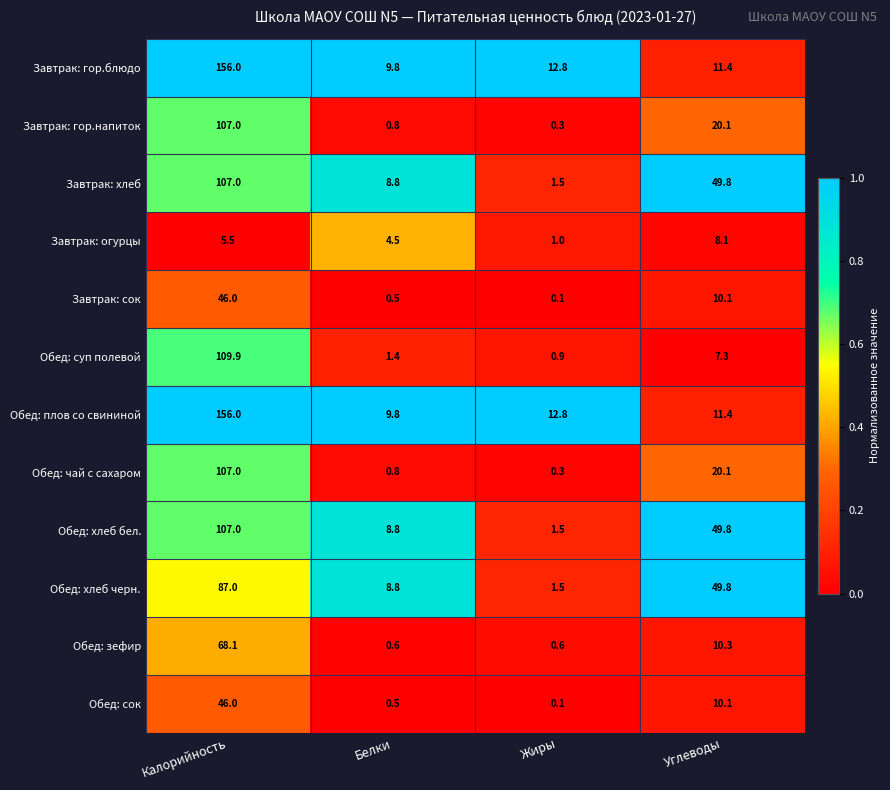

What is the sum of the Обед: плов со свининой values at Углеводы and Жиры?

24.2